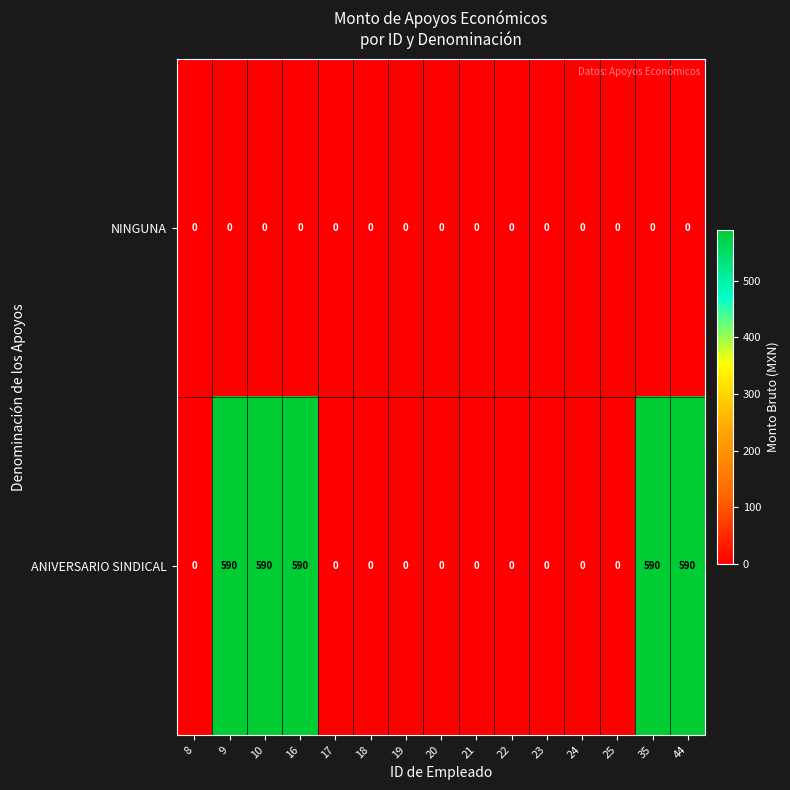

The value of NINGUNA at 25 is 0. True or false?

True